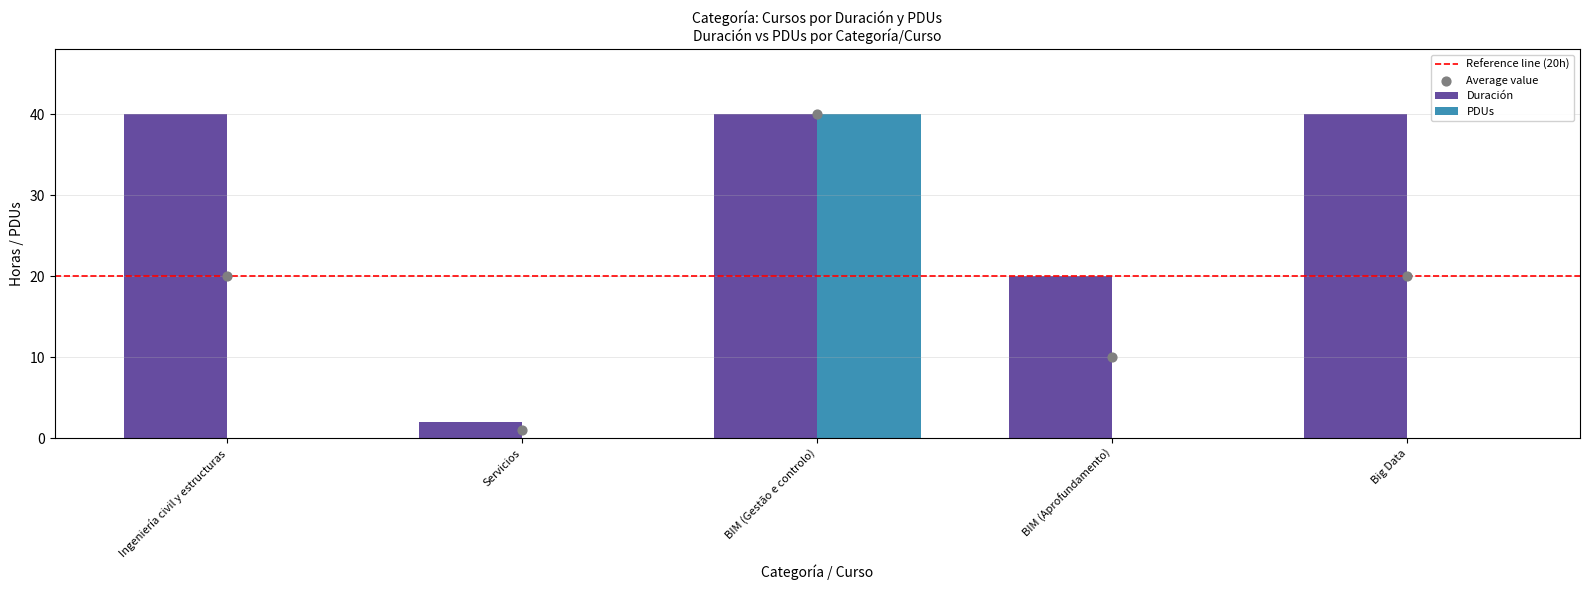

At which category is the sum across all series the highest?

BIM (Gestão e controlo)